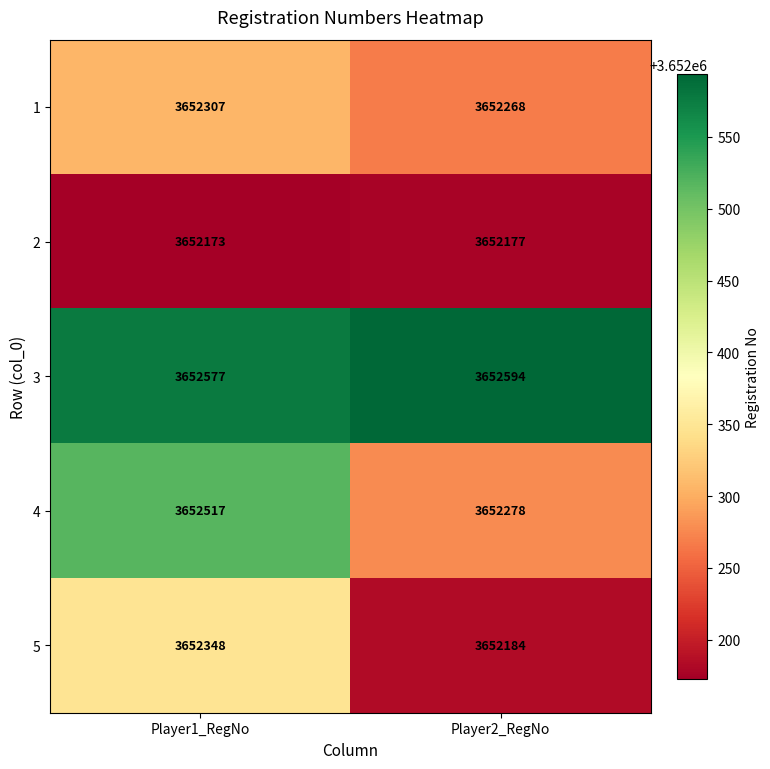

Rank the series at Player1_RegNo from lowest to highest value.

2, 1, 5, 4, 3